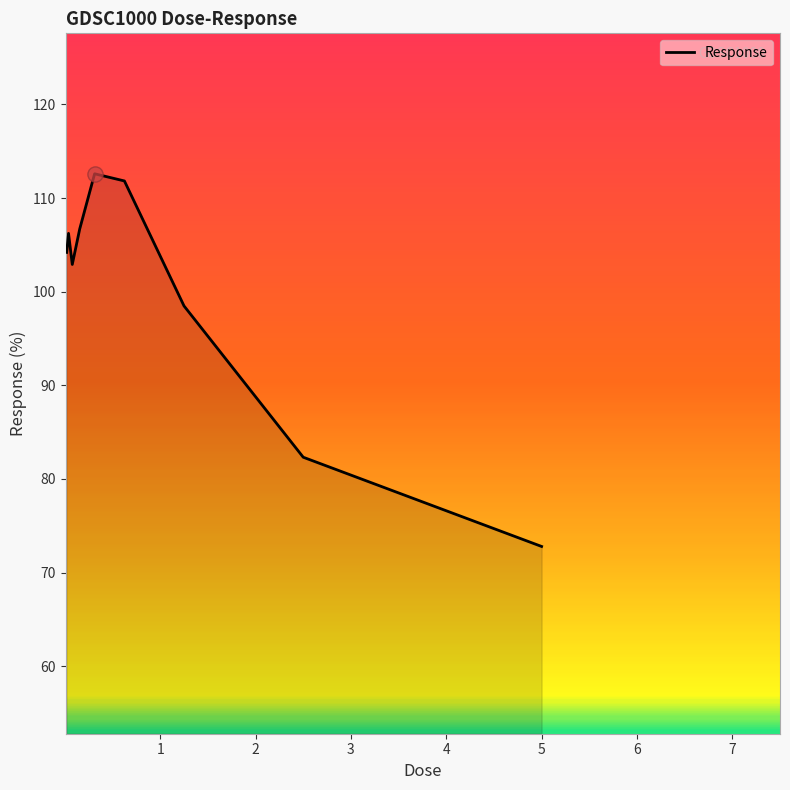

What is the minimum value shown in the chart?

72.8